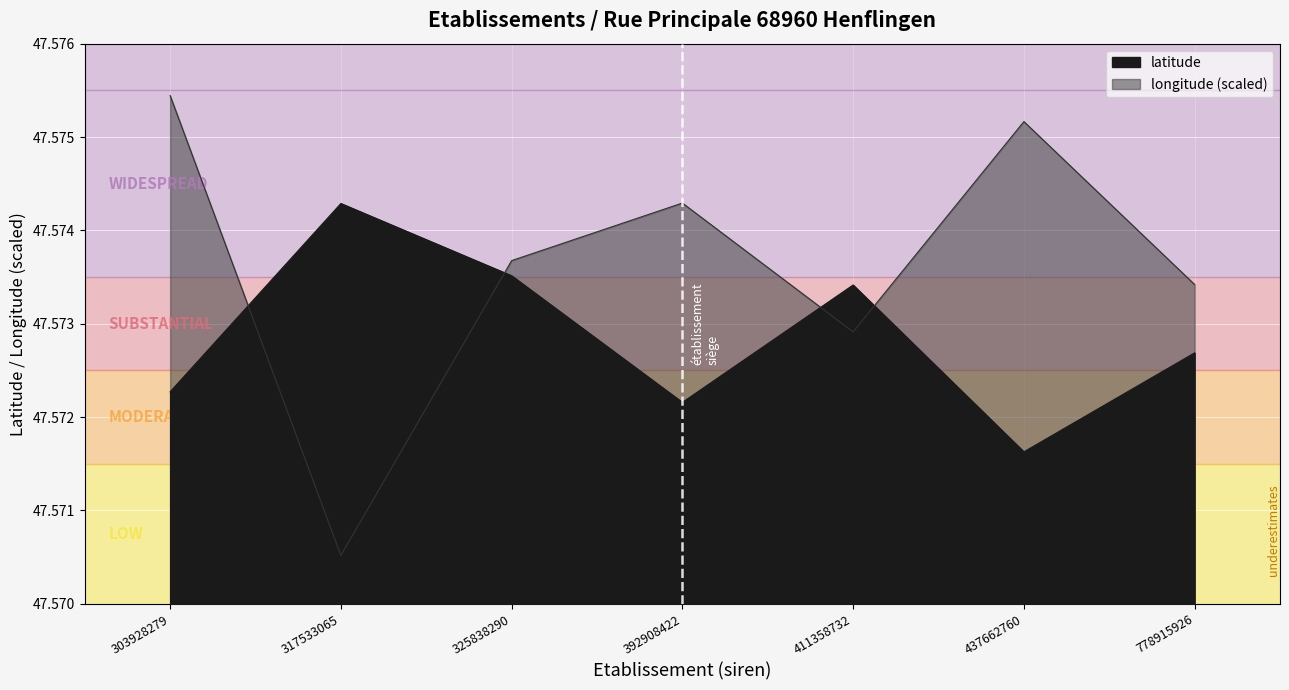

Which series has the largest range (max minus min)?

longitude